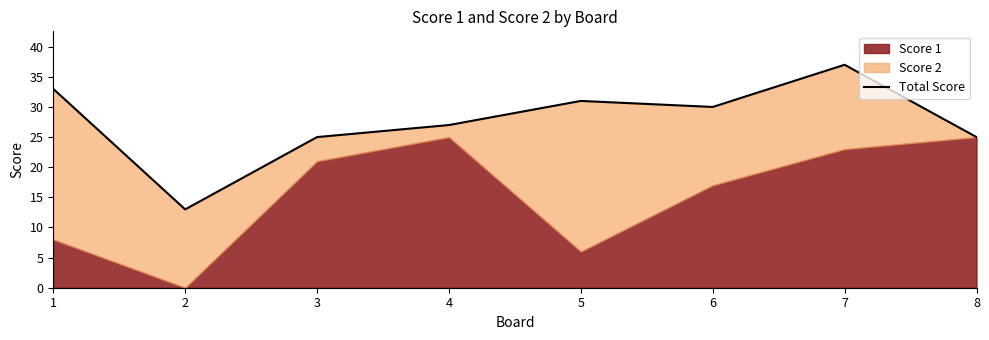

What value does the data have at 3?

25